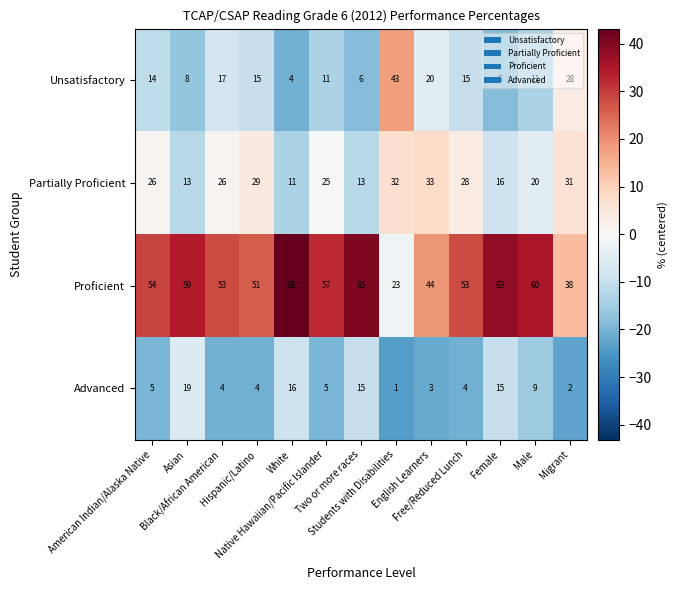

What is the sum of all Proficient values?

688